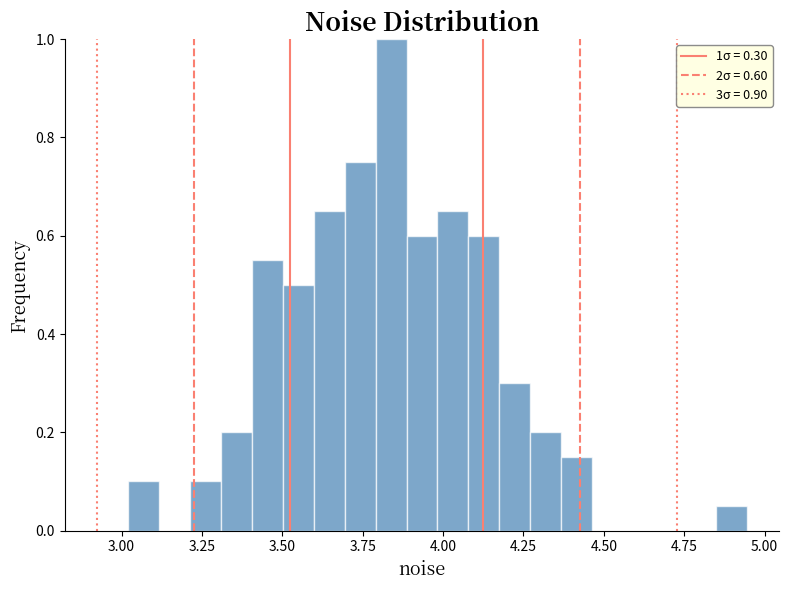

Around what value on the x-axis is the tallest bar? Give the approximate position of its centre, as read against the axis.

3.85